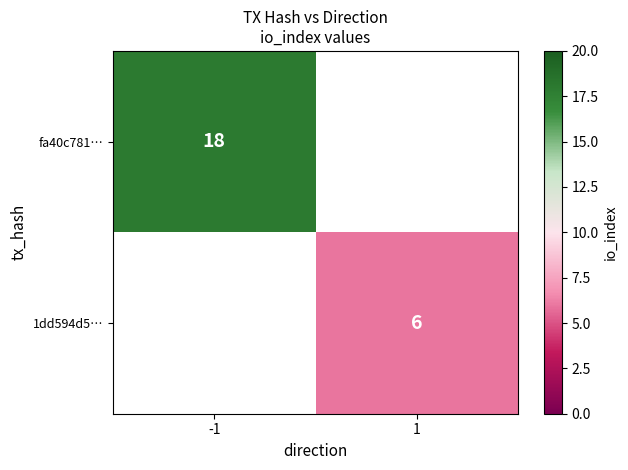

Is it true that fa40c781… equals 18 at -1?

True